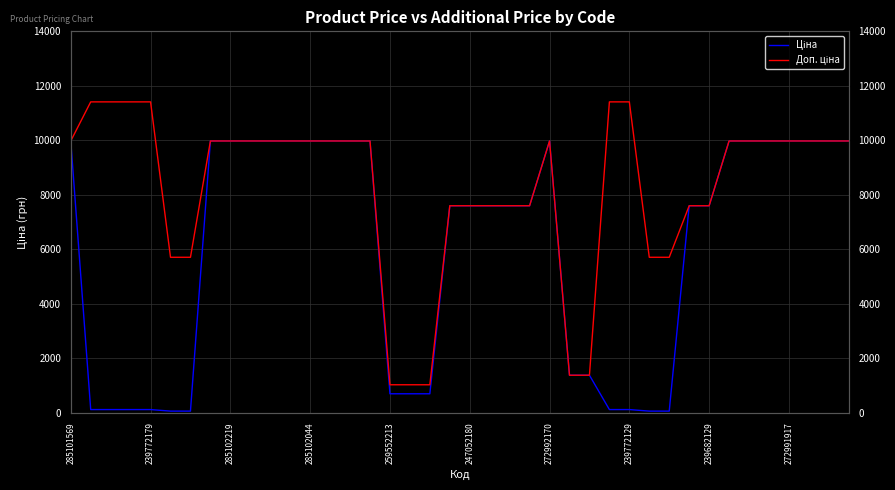

Does the chart display data point markers on the line(s)?

No